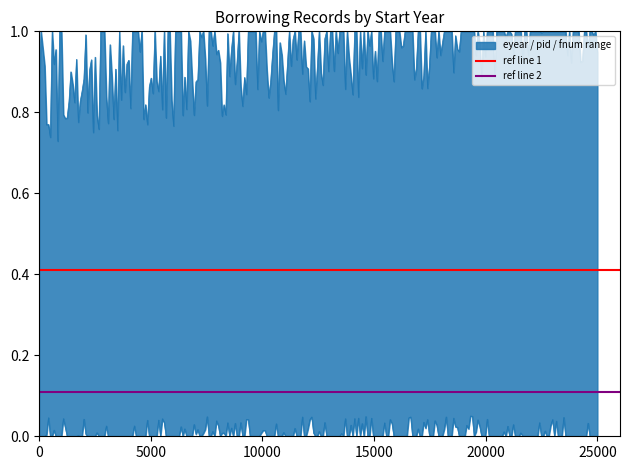

Which has a higher value, 5000 or 0?

5000